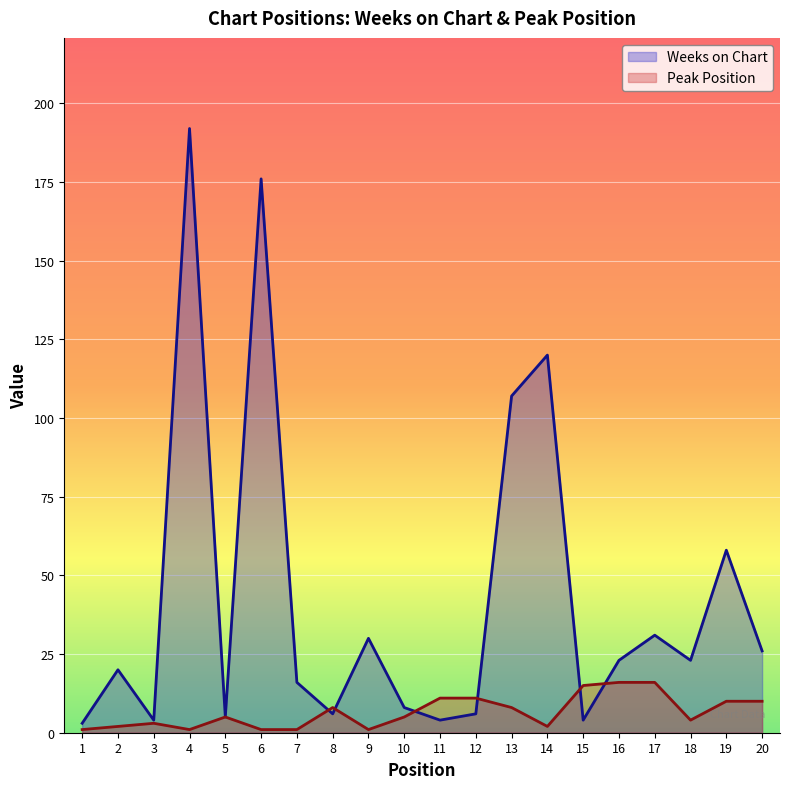

Between 16 and 2, which is larger?

16